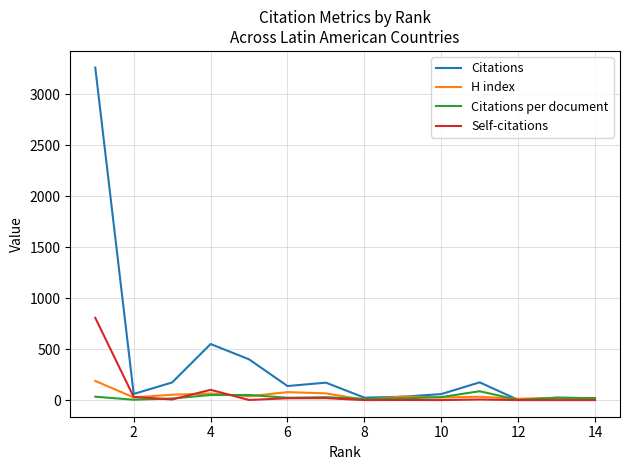

Which series has the largest total across all categories?

Citations